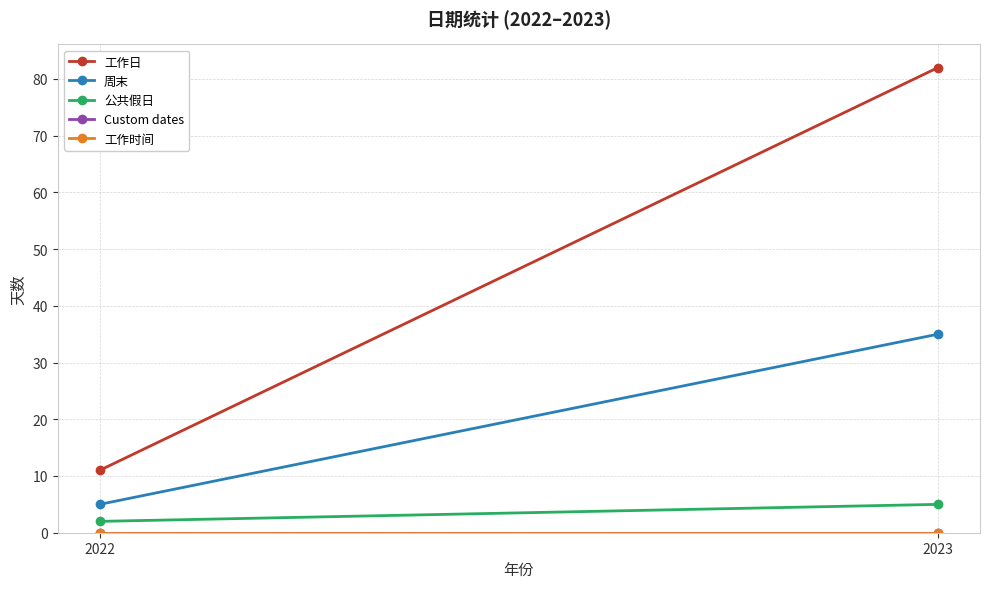

Reading left to right, list all the values displayed in this chart.

工作日: 2022=11	2023=82
周末: 2022=5	2023=35
公共假日: 2022=2	2023=5
Custom dates: 2022=0	2023=0
工作时间: 2022=0	2023=0